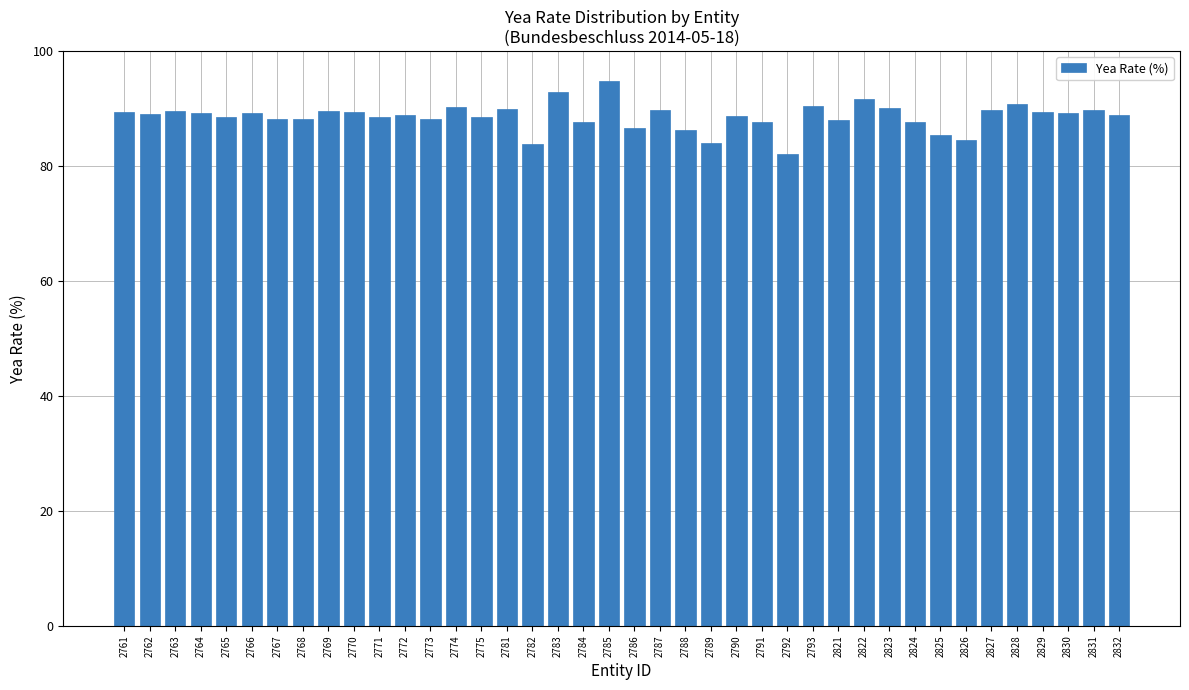

True or false: the data shows 50.9 at 2792.

False